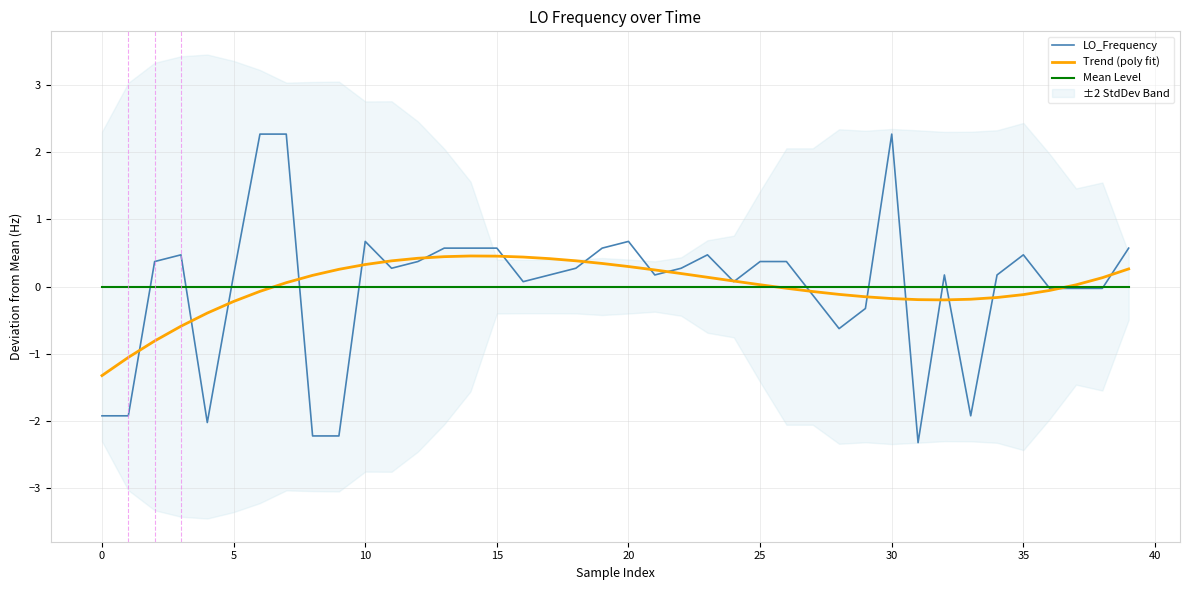

How many times do LO_Frequency and Mean Level cross each other?

13